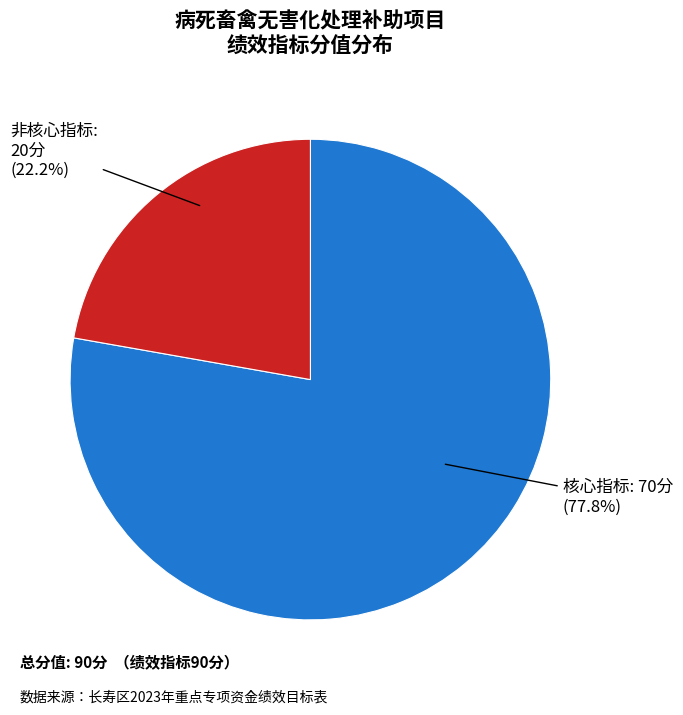

Is there any slice that represents more than half of the pie?

Yes